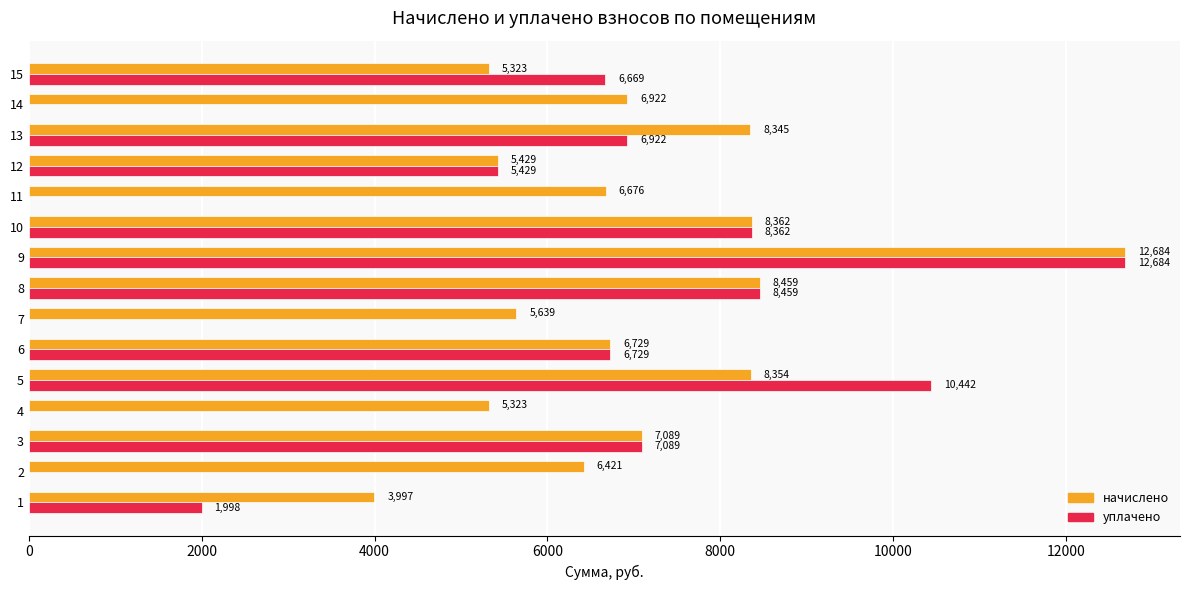

Which series has the largest total across all categories?

начислено